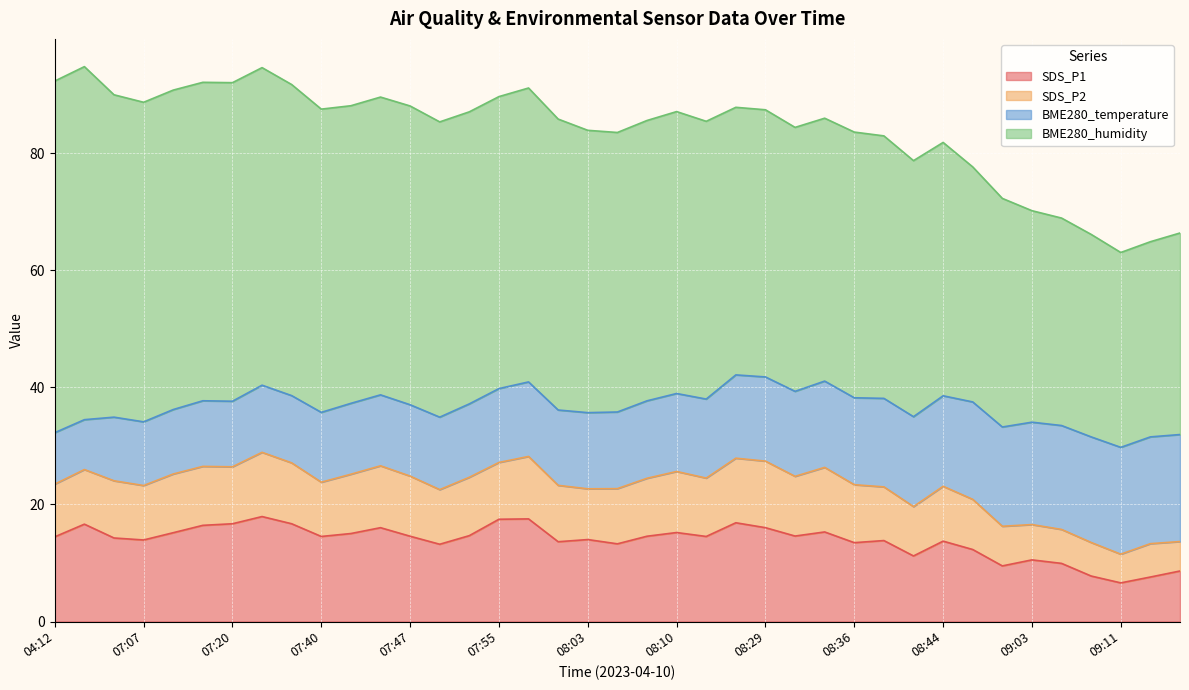

Between 08:10 and 08:41, which series saw the biggest shift?

BME280_humidity